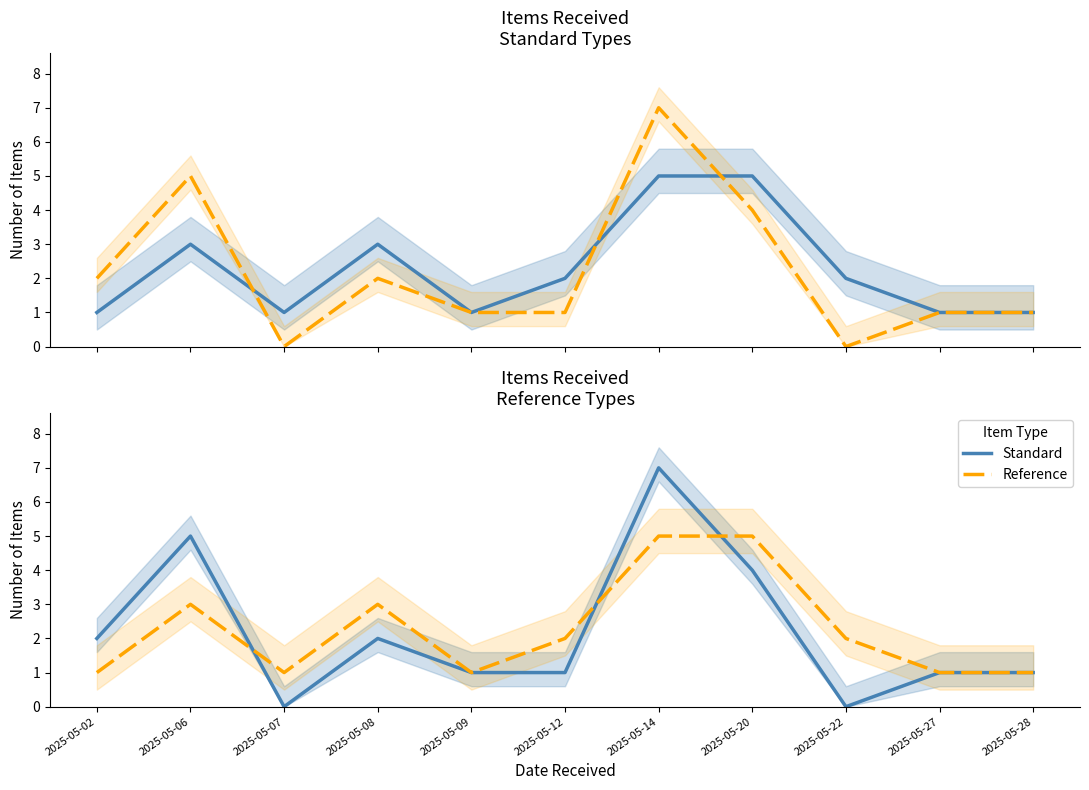

Is the value of Standard at 2025-05-02 greater than the value of Reference at 2025-05-27?

Yes